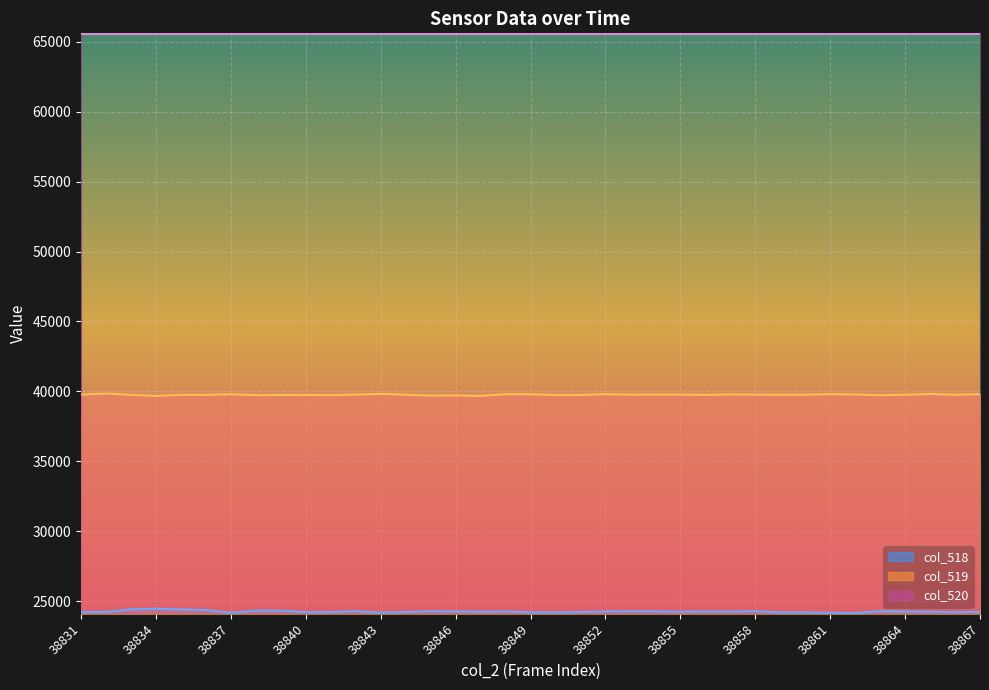

At which category does col_519 reach its first local valley?

38834